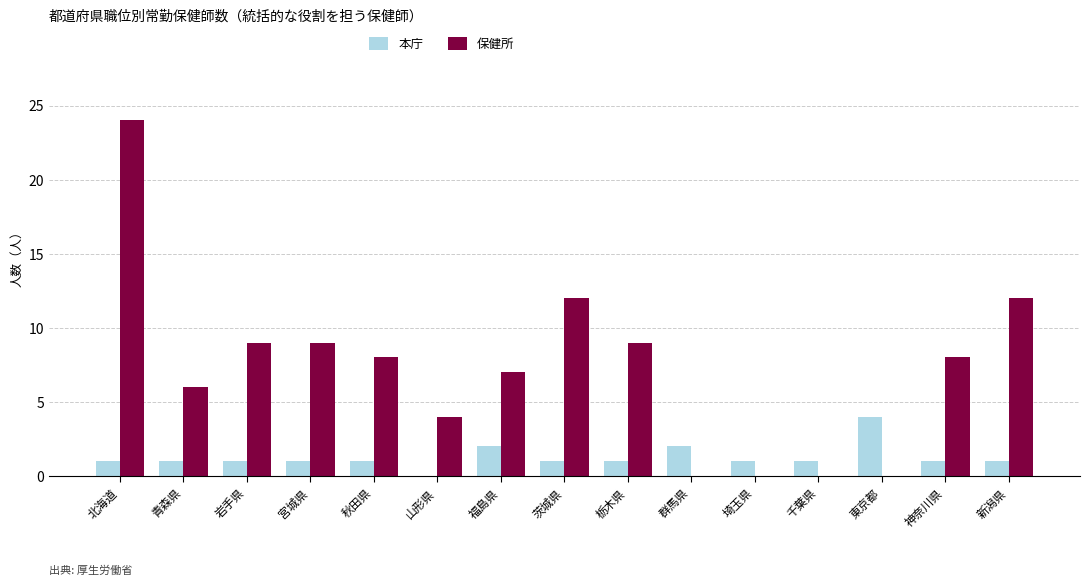

True or false: 保健所 has a value of 6 at 山形県.

False